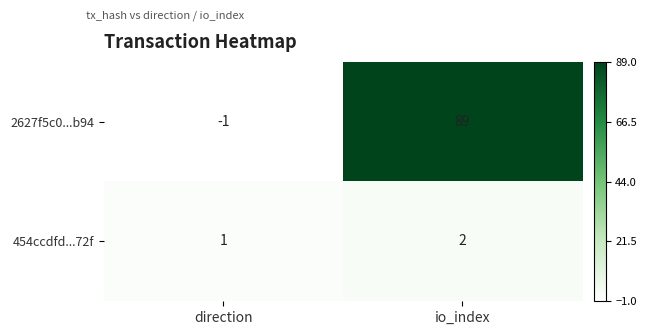

What is the approximate value of 2627f5c0...b94 at io_index, to the nearest 5?

90